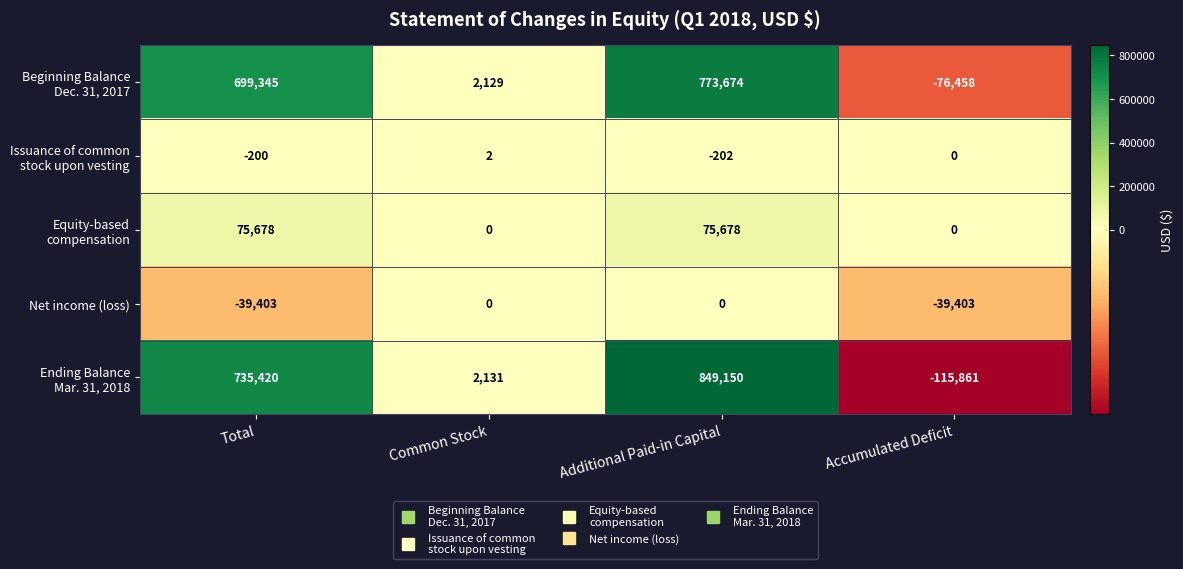

What is the difference between the Net income (loss) values at Common Stock and Accumulated Deficit?

39403